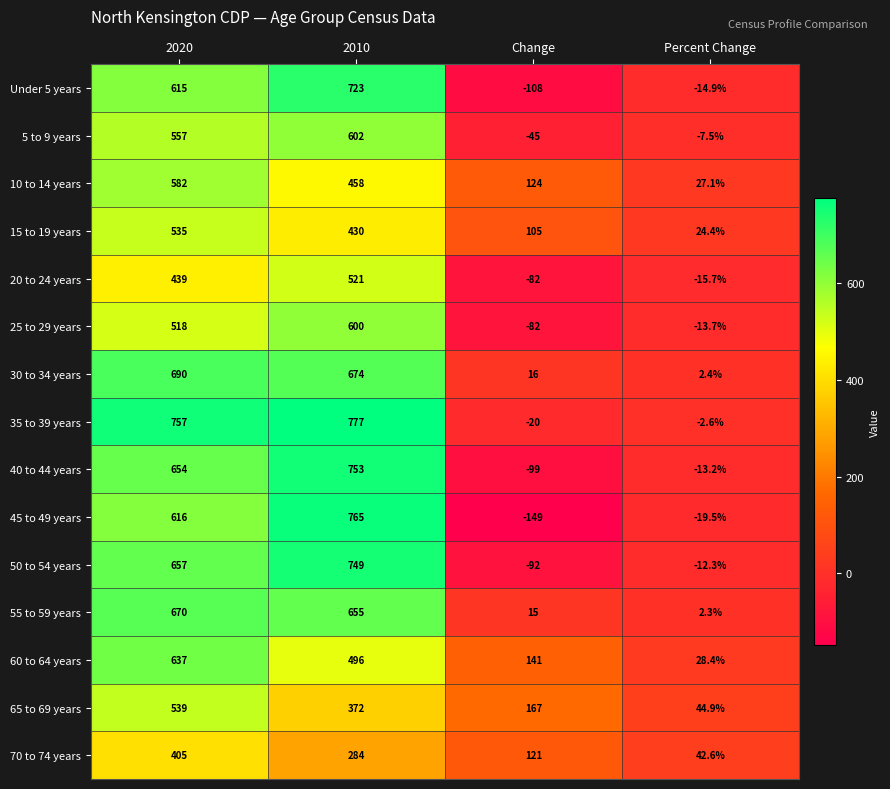

What is the difference between the maximum and second lowest values in the 65 to 69 years series?

372.0